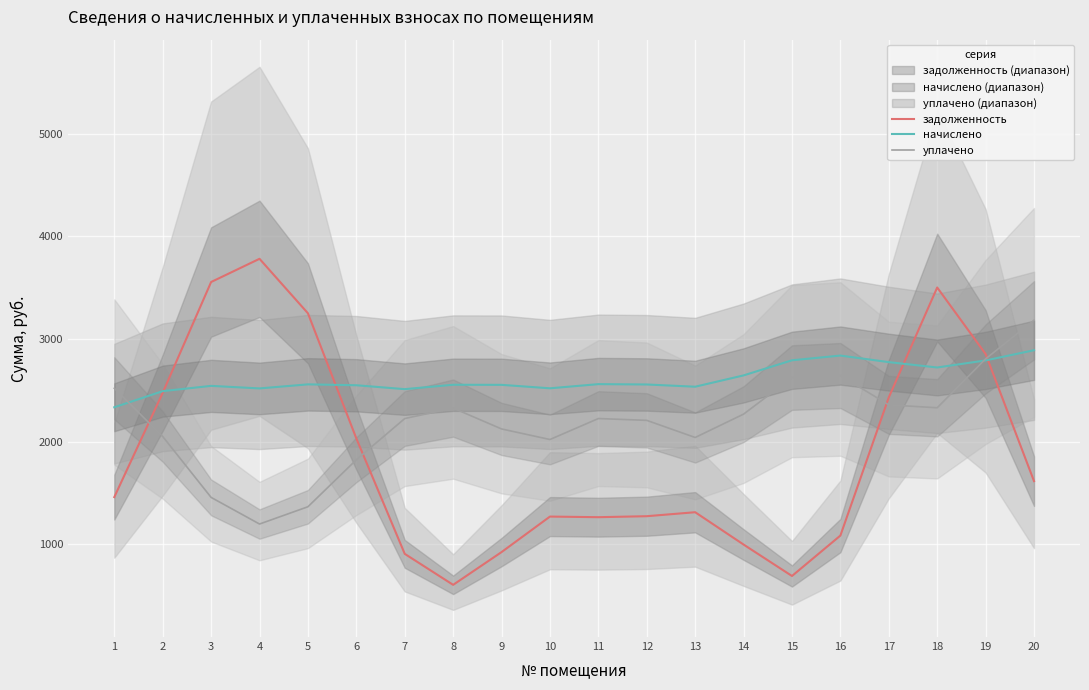

True or false: задолженность has a value of 2026.9 at 11.

False